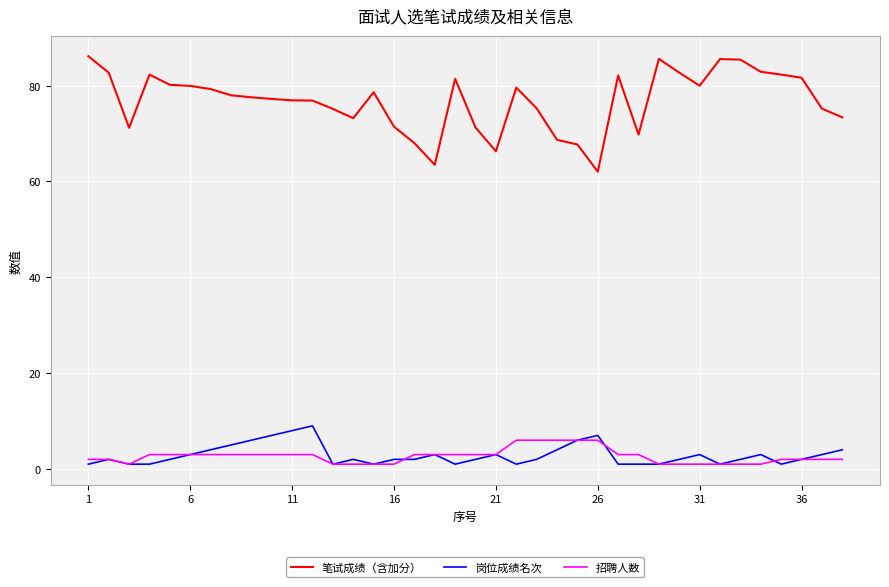

Which series has the largest range (max minus min)?

笔试成绩（含加分）